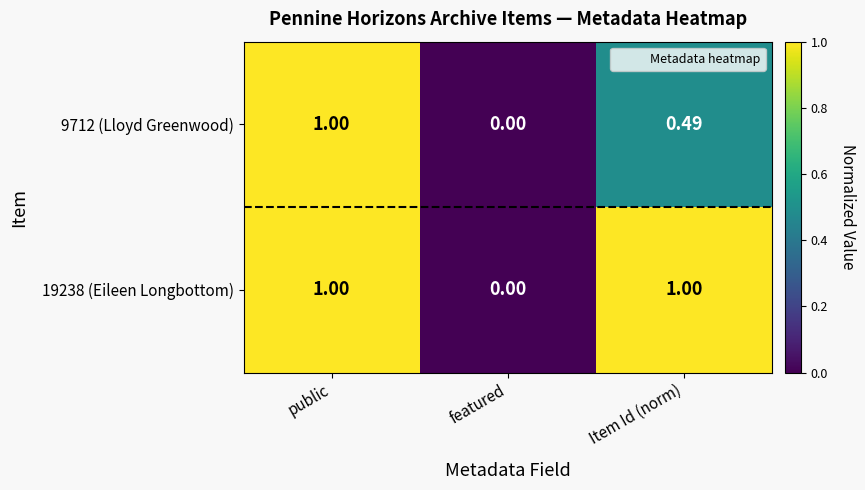

Where is 19238 (Eileen Longbottom) nearest to the value 0?

featured